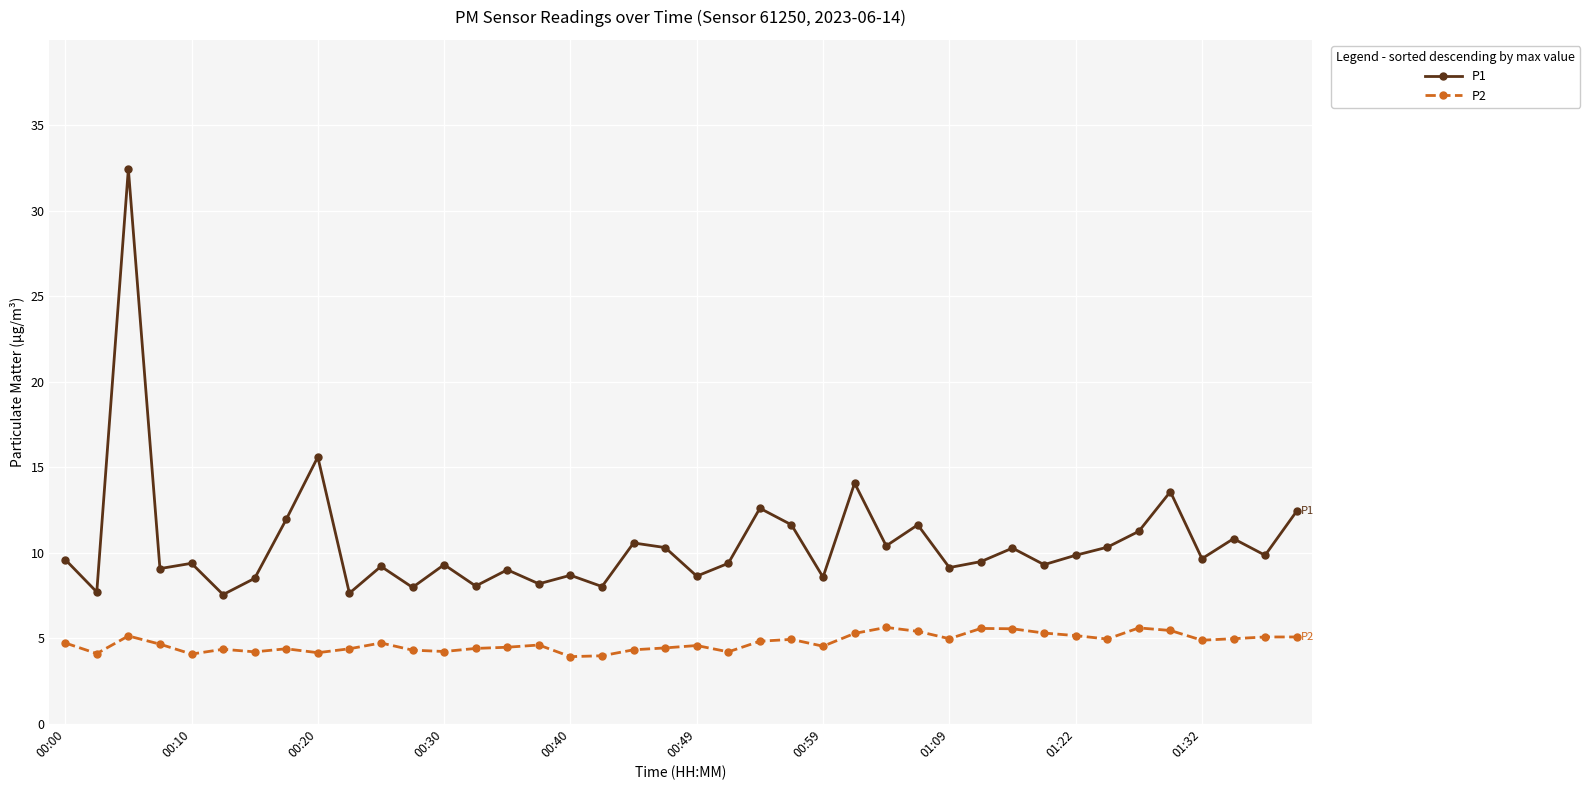

True or false: P1 and P2 cross at least once.

False